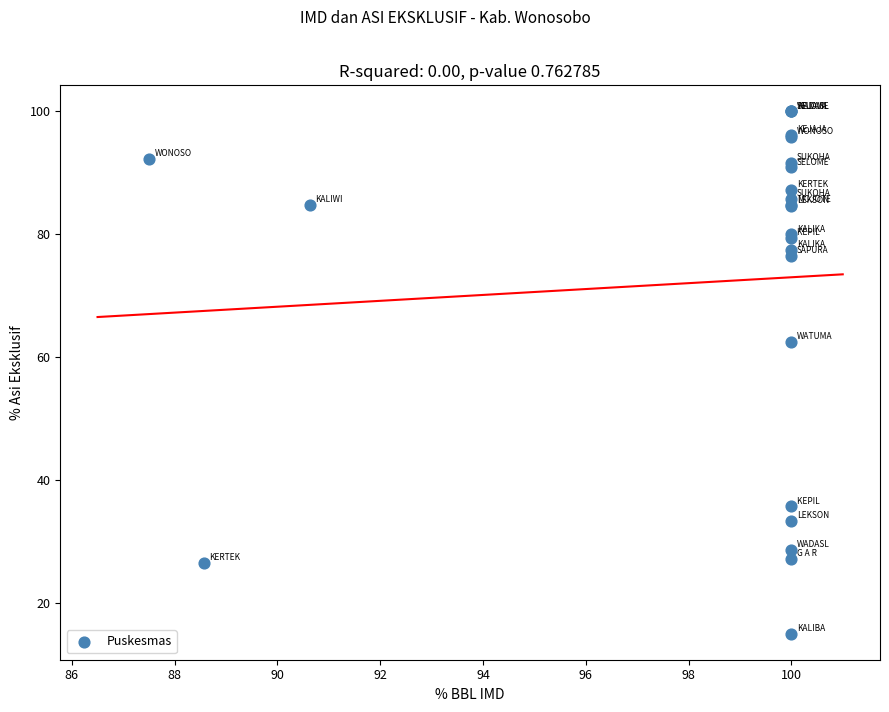

What Y value in the scatter plot is closest to 57?

62.5